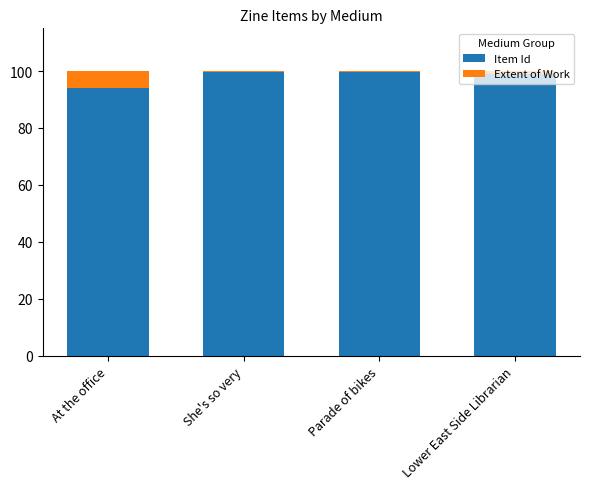

Are the bars horizontal?

No